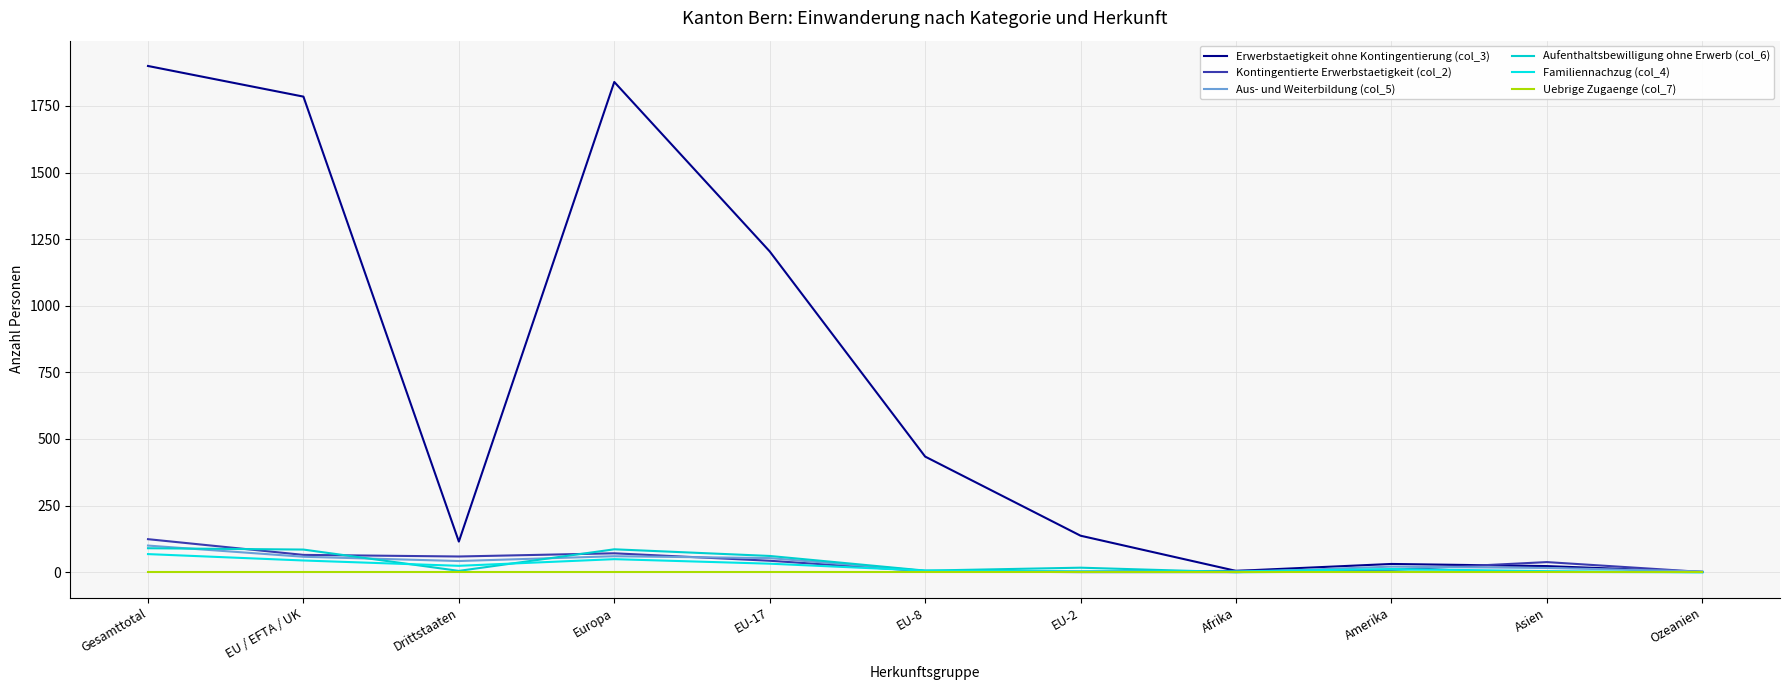

How many lines are shown in the chart?

6